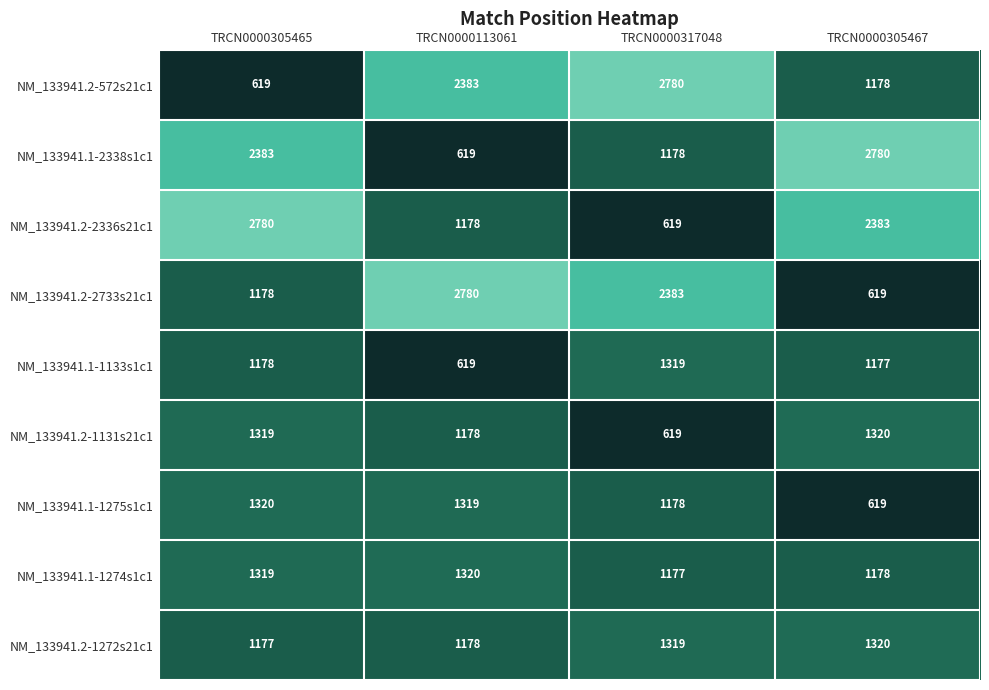

True or false: NM_133941.1-2338s1c1 has a value of 619 at TRCN0000113061.

True